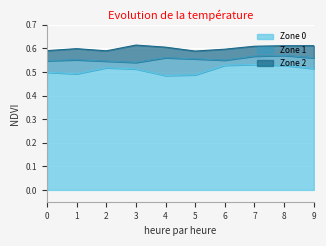

What is the minimum value for Zone 0?

0.5